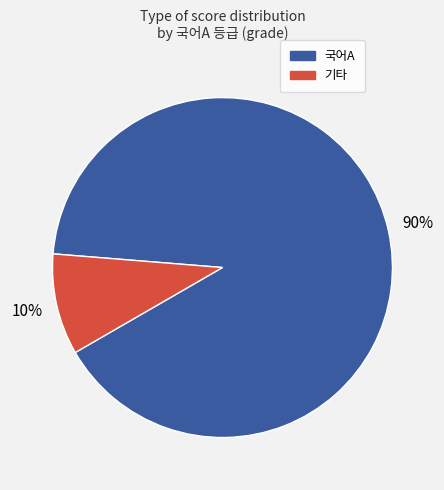

To the nearest percent, what is the average slice percentage?

50%